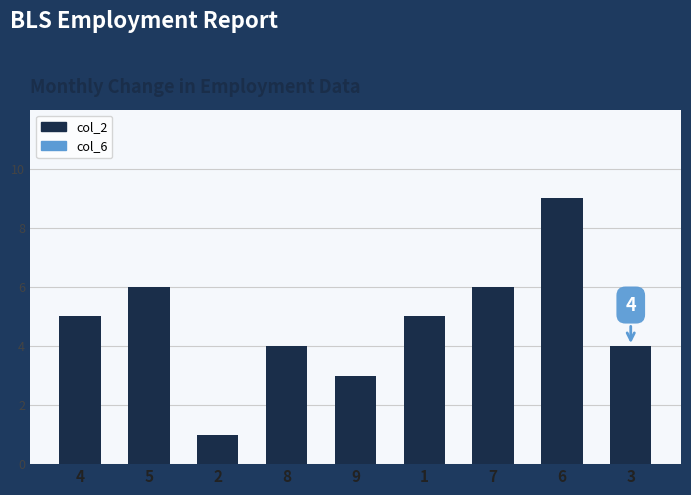

What is the ratio of the value at 3 to the value at 7?

0.7